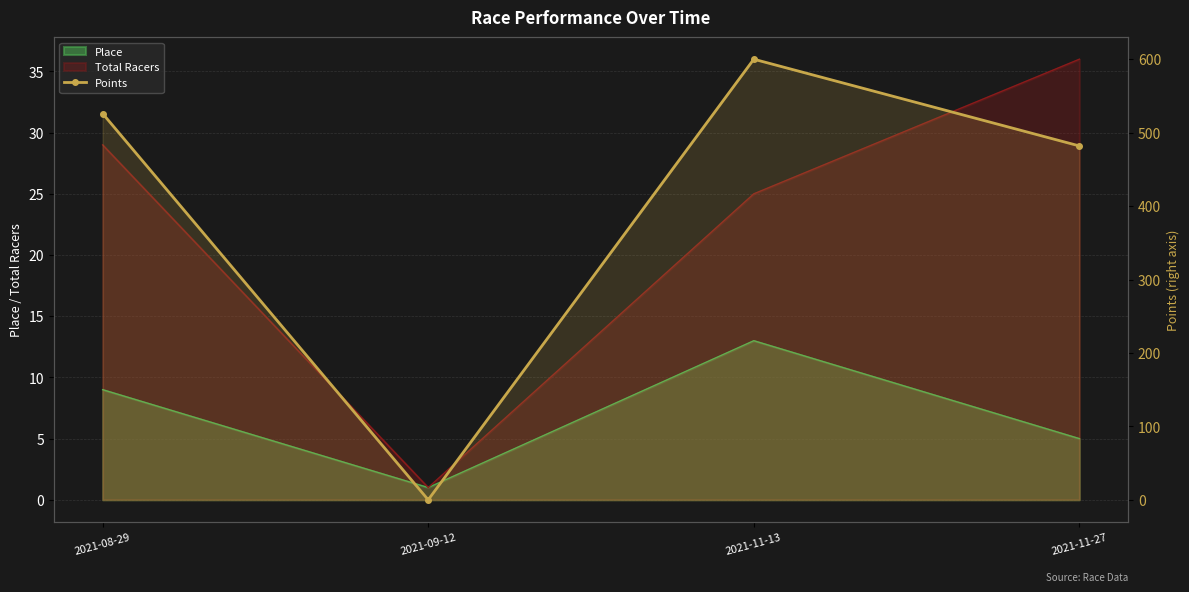

What is the label of the 1st point from the left?

2021-08-29